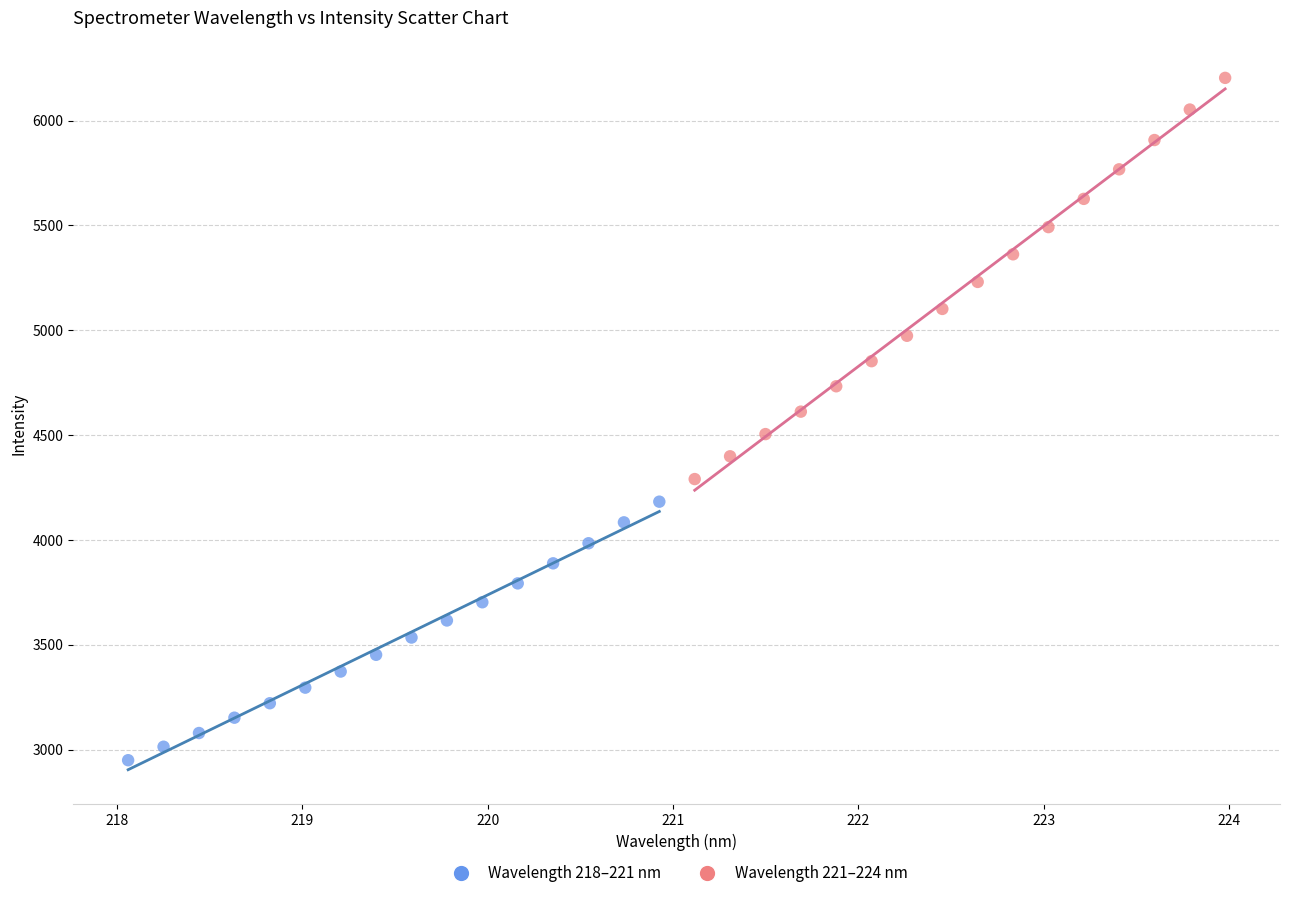

Which series has the widest spread of Y values?

Wavelength 221–224 nm